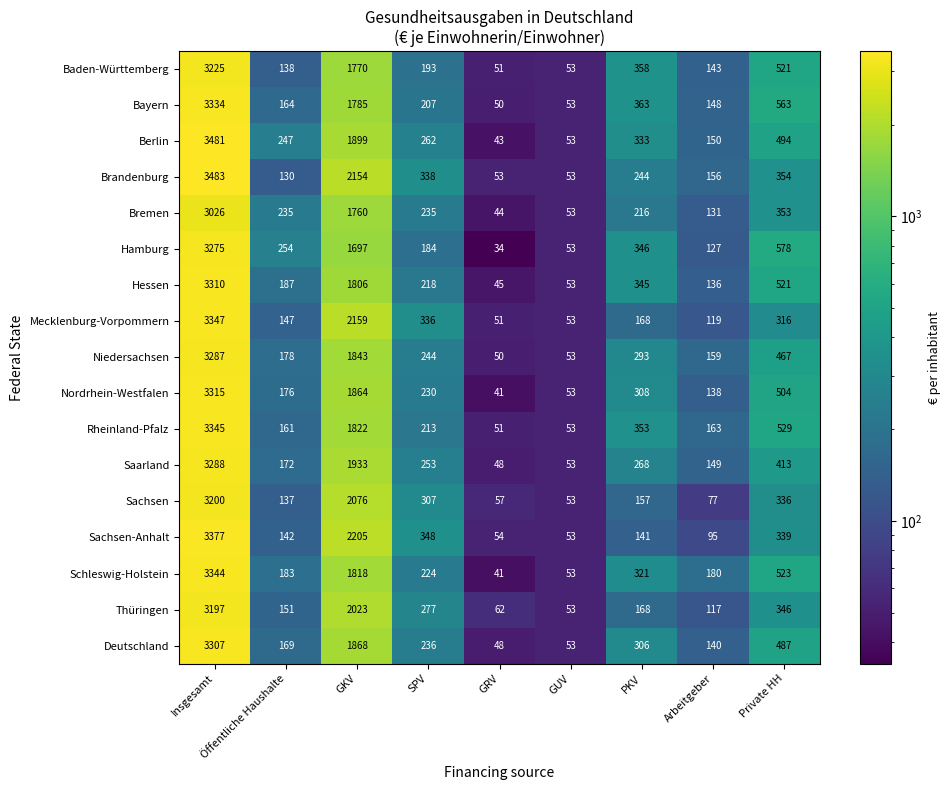

Which series has the largest range (max minus min)?

Berlin